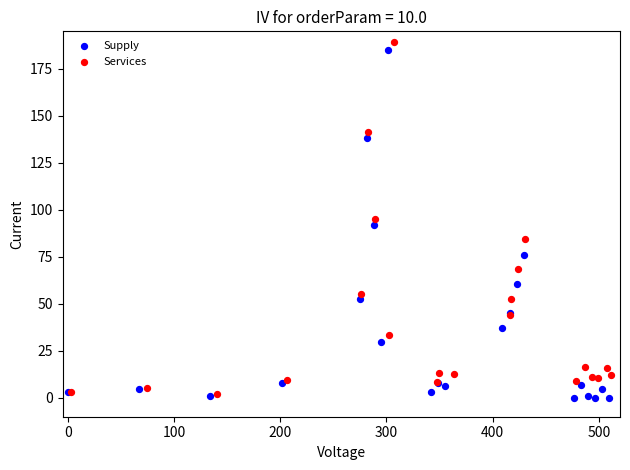

Which series reaches the maximum Y coordinate?

Services